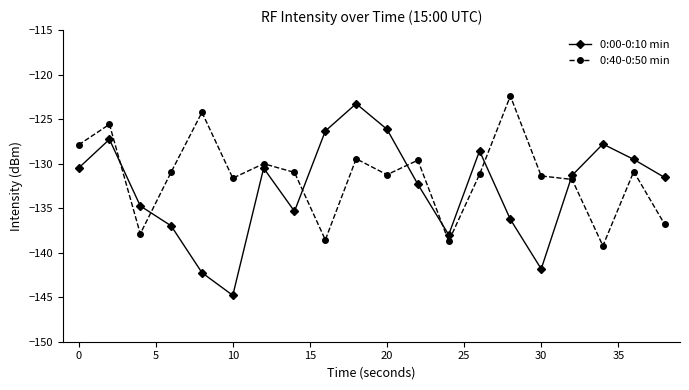

Which series has the widest spread of values?

0:00-0:10 min